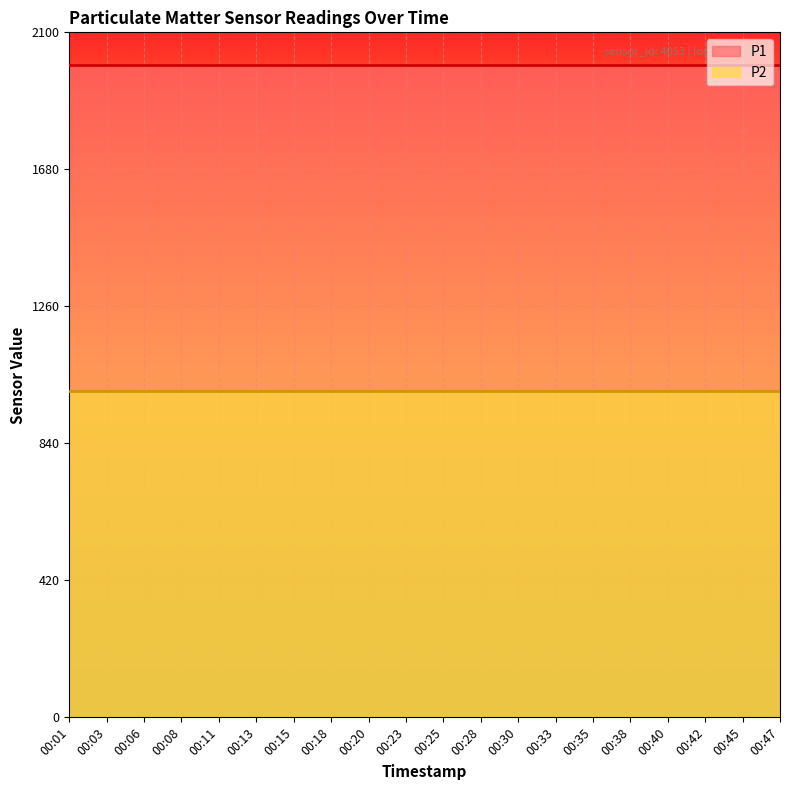

Rank the categories by P1 value from highest to lowest.

00:01, 00:03, 00:06, 00:08, 00:11, 00:13, 00:15, 00:18, 00:20, 00:23, 00:25, 00:28, 00:30, 00:33, 00:35, 00:38, 00:40, 00:42, 00:45, 00:47